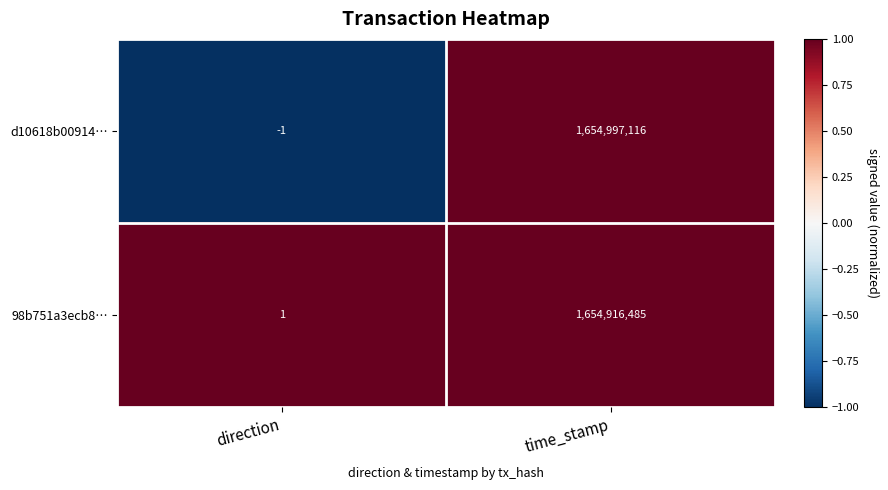

Which series changed the most between direction and time_stamp?

d10618b00914…